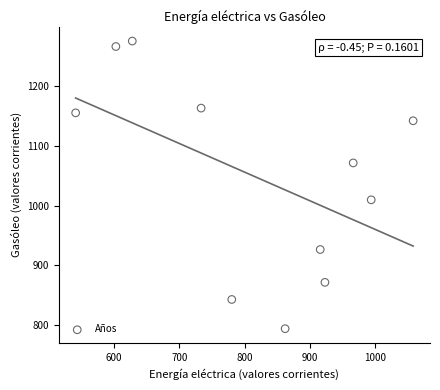

What Y value in the scatter plot is closest to 1034?

1009.7